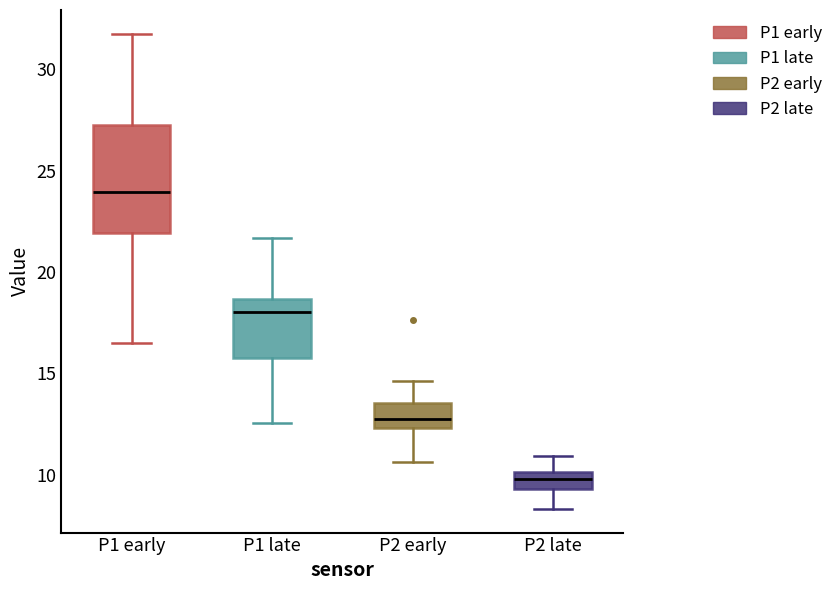

Which box has the highest median line?

P1 early